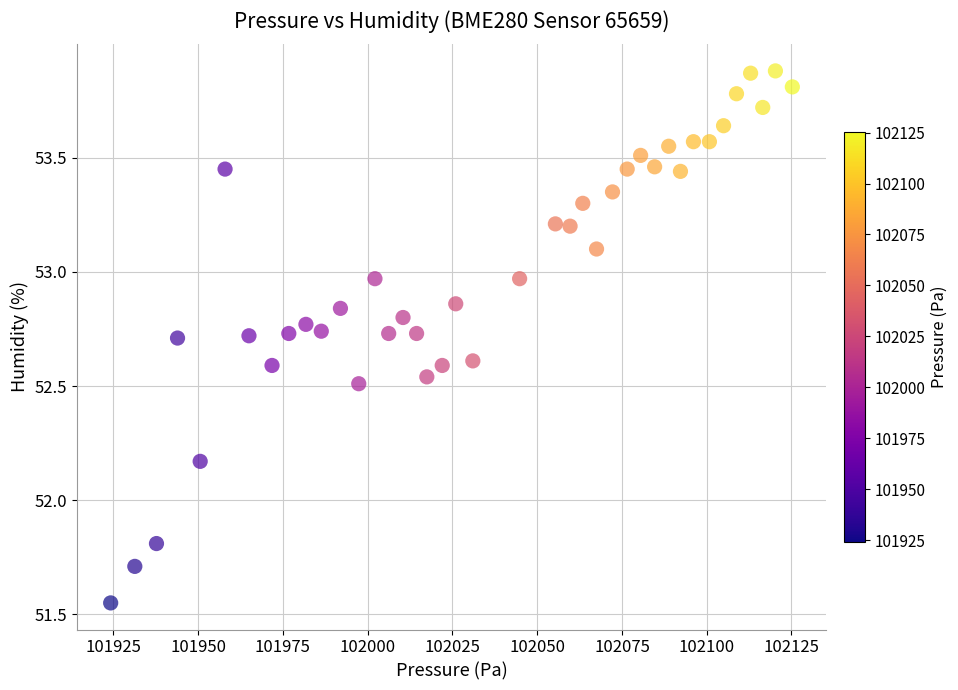

What is the range of X values (max minus min)?

201.1